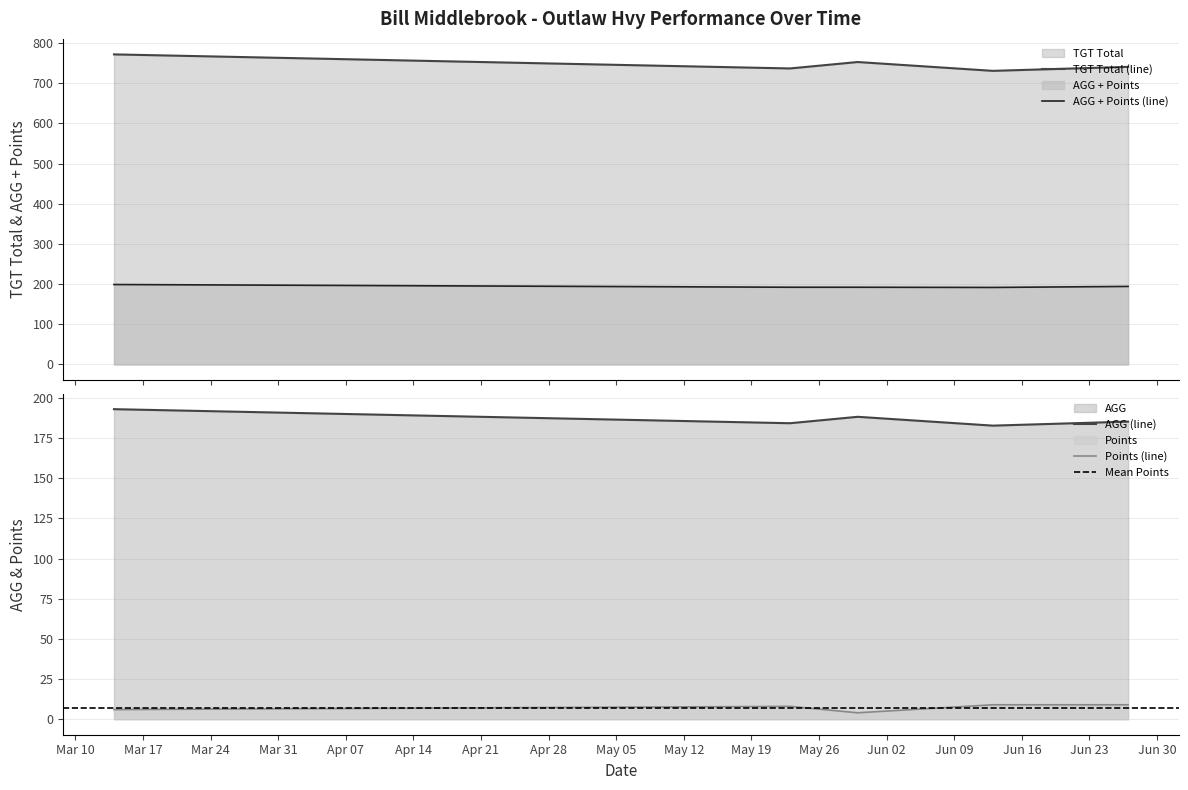

Count the number of data series in this chart.

4